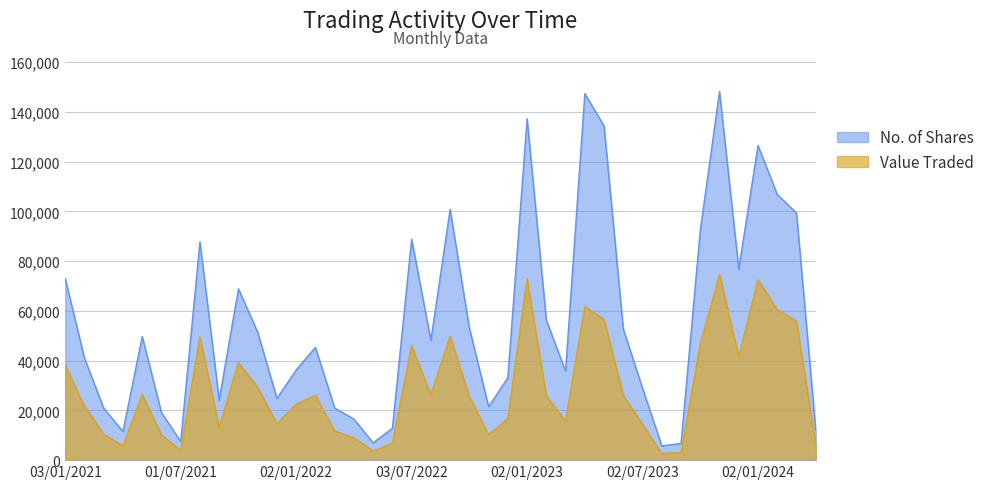

Which series has the largest range (max minus min)?

No. of Shares